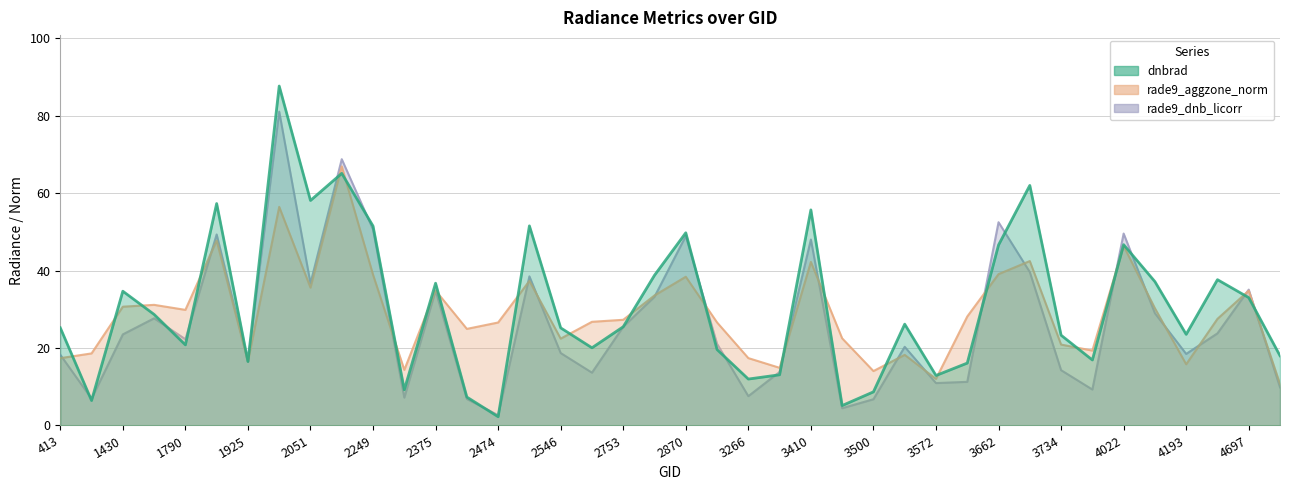

Rank the series by their maximum value, from highest to lowest.

dnbrad, rade9_dnb_licorr, rade9_aggzone_norm